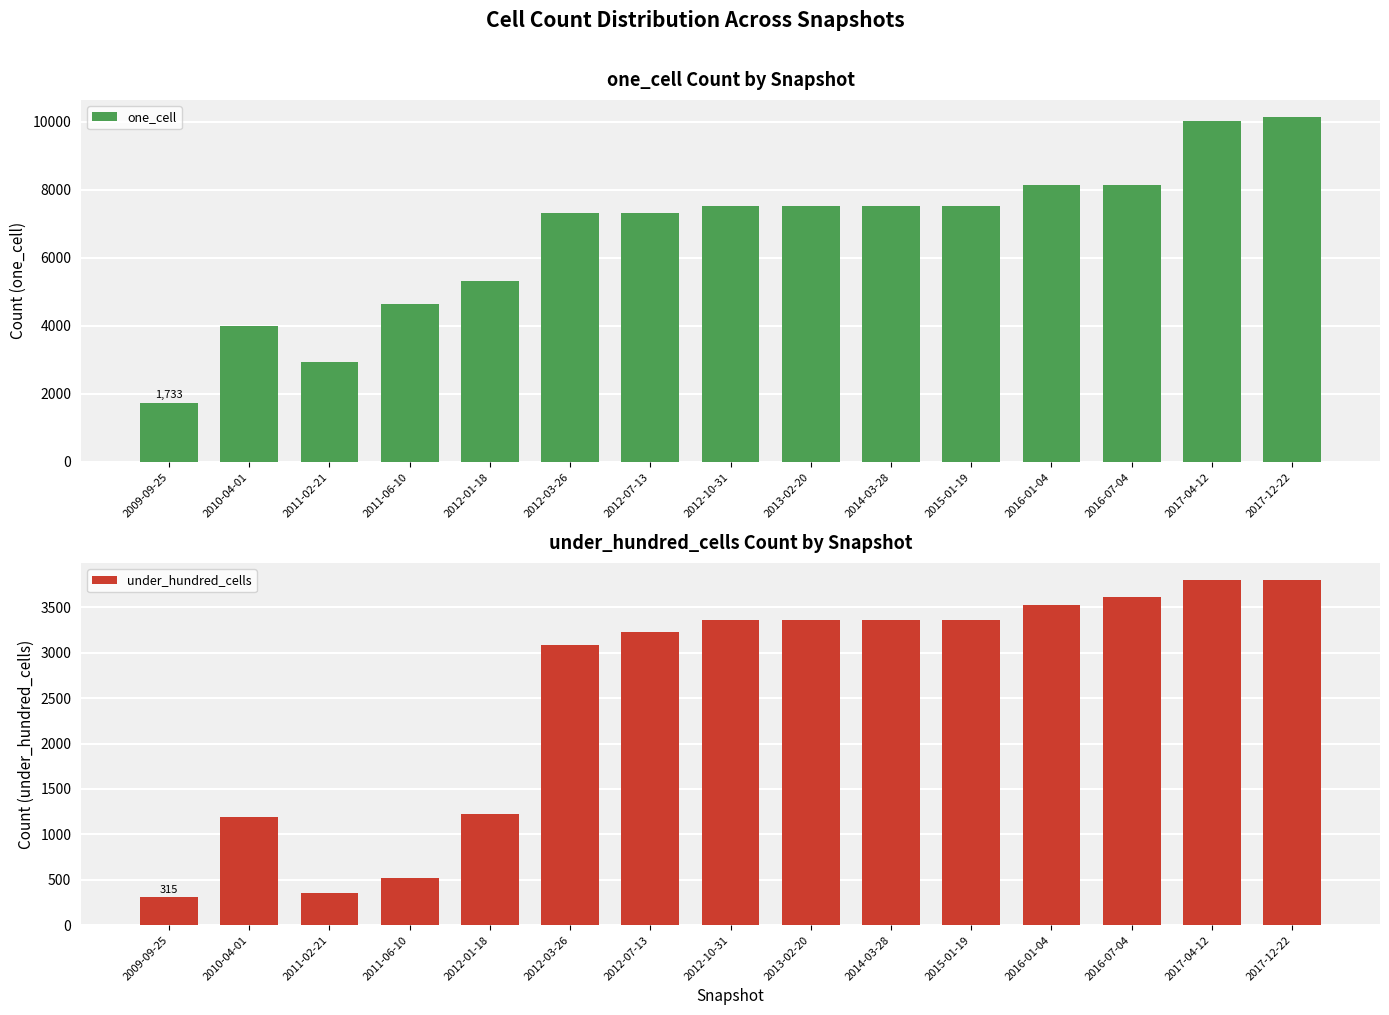

Which category has the lowest value across all series?

2009-09-25